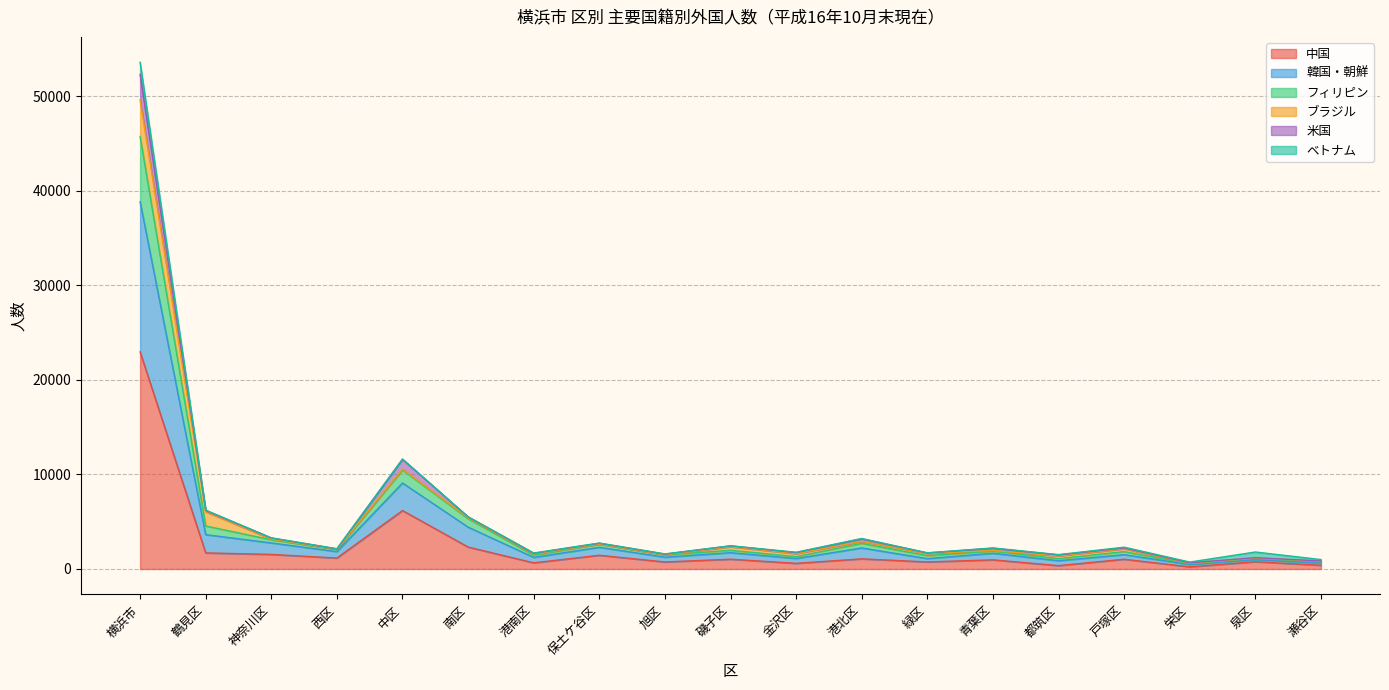

True or false: 米国 and 中国 cross at least once.

False